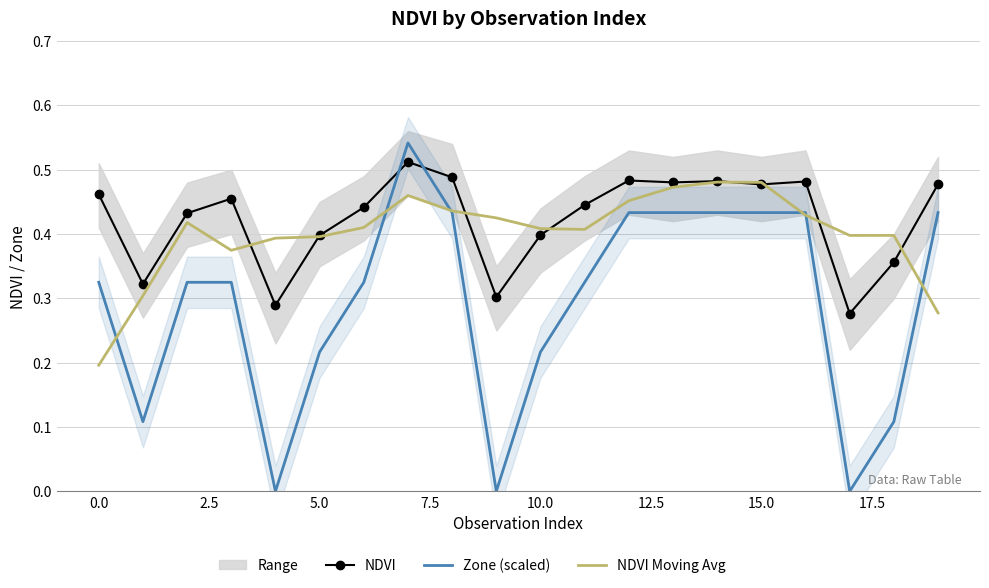

List the series in order of their peak value, lowest first.

NDVI Moving Avg, NDVI, Zone (scaled)